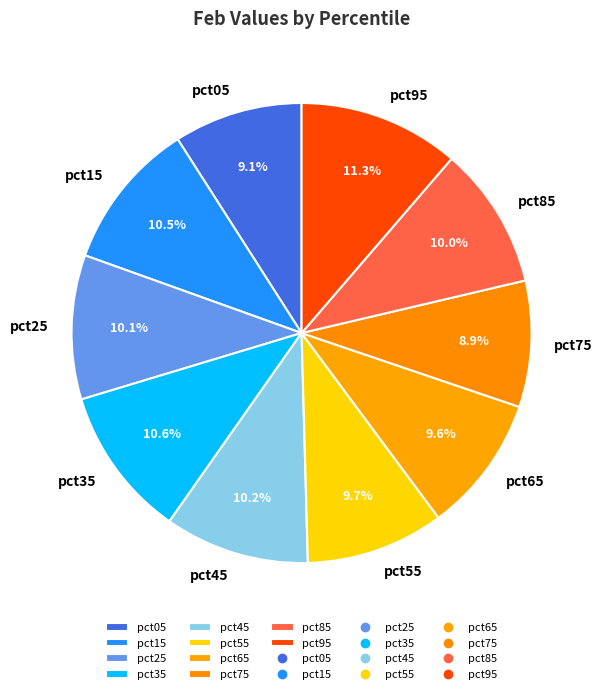

Which category has the biggest portion of the pie?

pct95